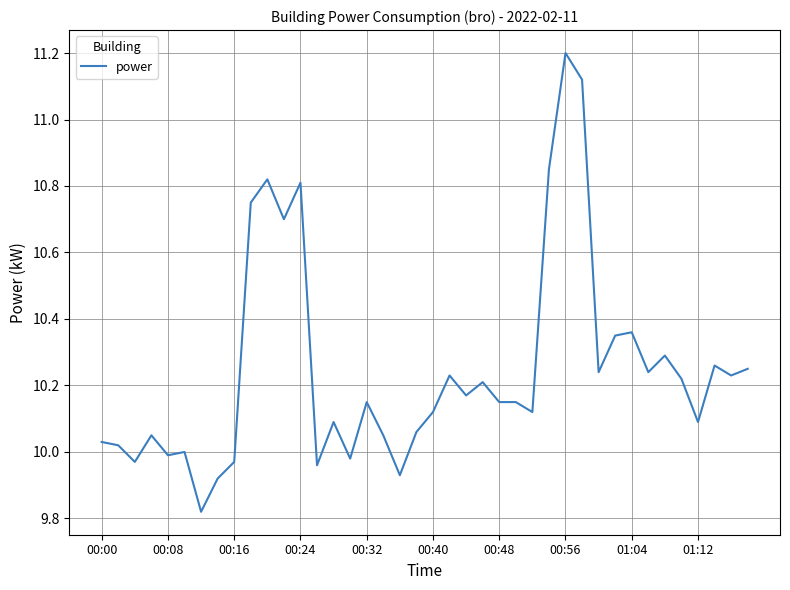

How many lines are shown in the chart?

1